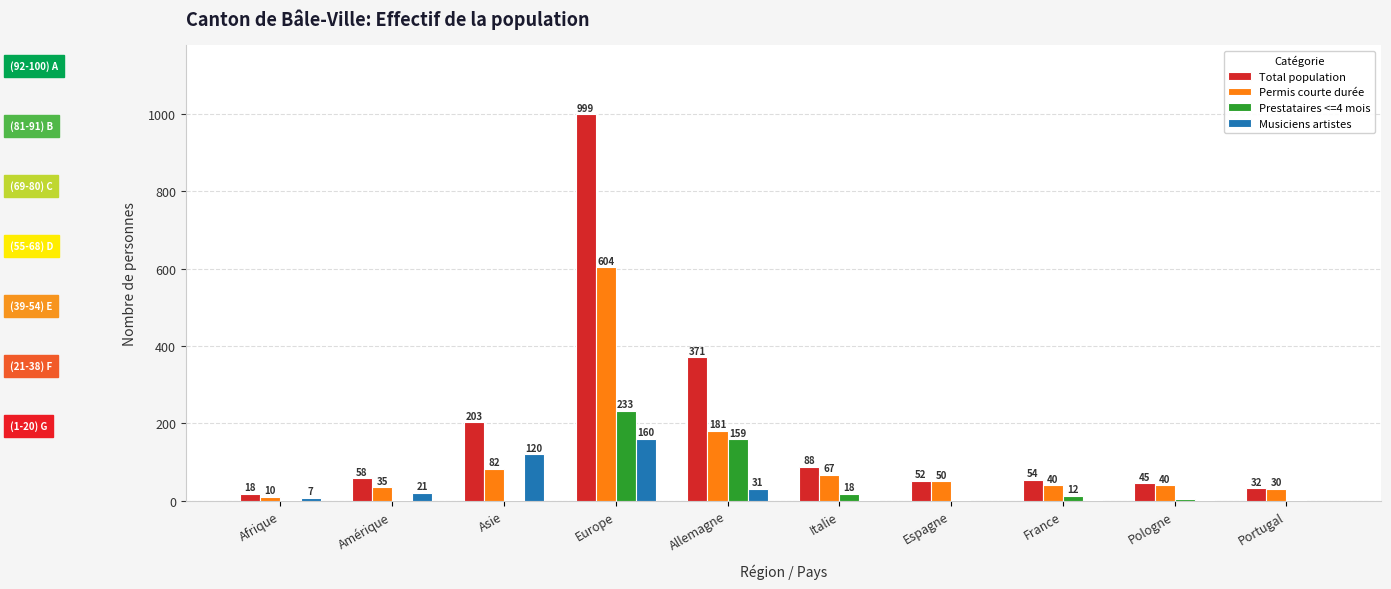

Reading left to right, list all the values displayed in this chart.

Total population: 18	58	203	999	371	88	52	54	45	32
Permis courte durée: 10	35	82	604	181	67	50	40	40	30
Prestataires <=4 mois: 1	2	1	233	159	18	2	12	4	2
Musiciens artistes: 7	21	120	160	31	2	0	2	1	0